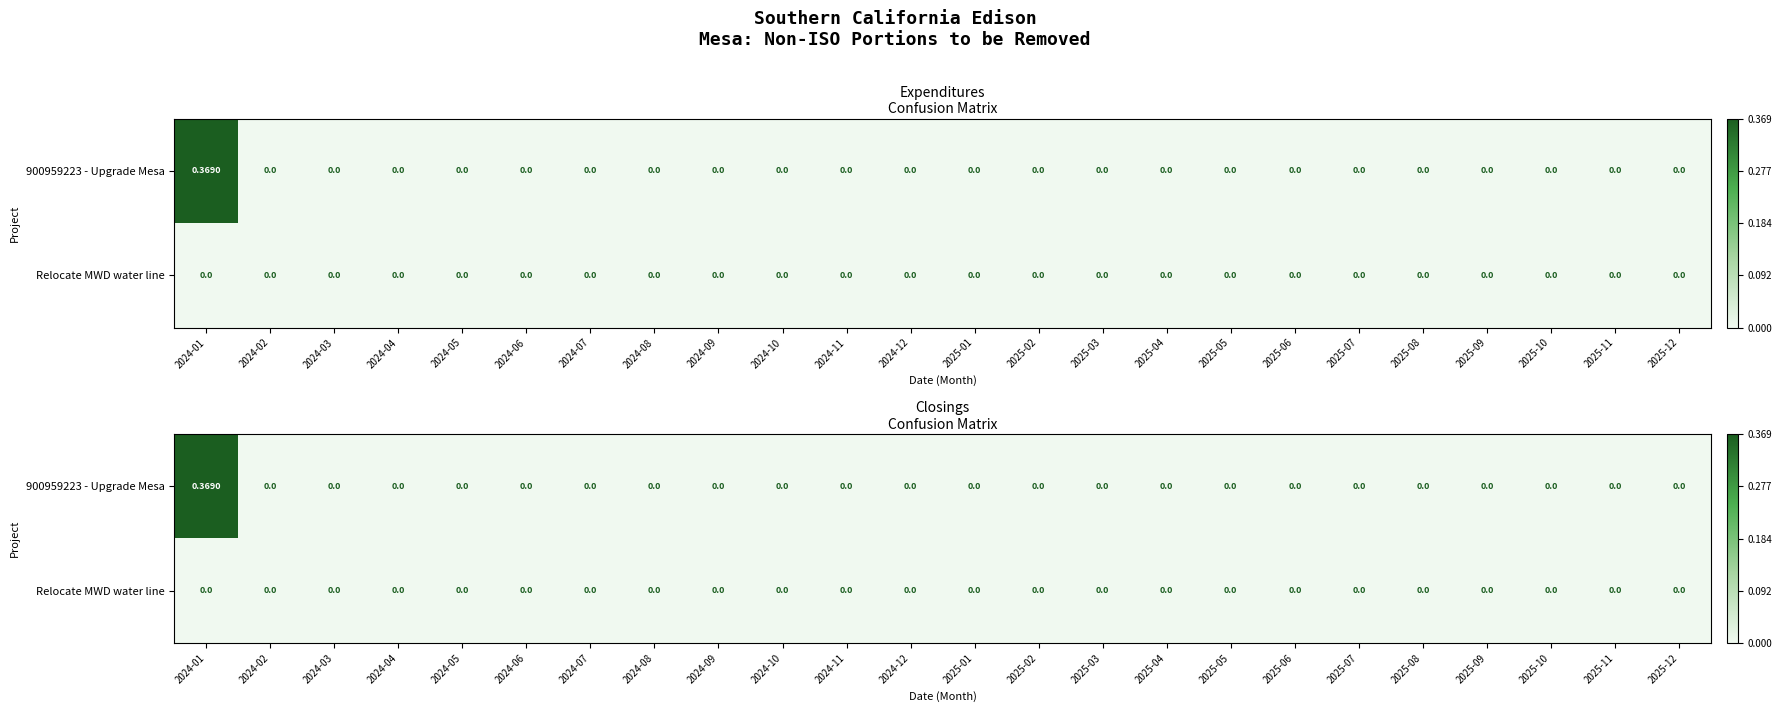

At 2024-05, list the series in order from smallest to largest.

900959223 - Upgrade Mesa, Relocate MWD water line